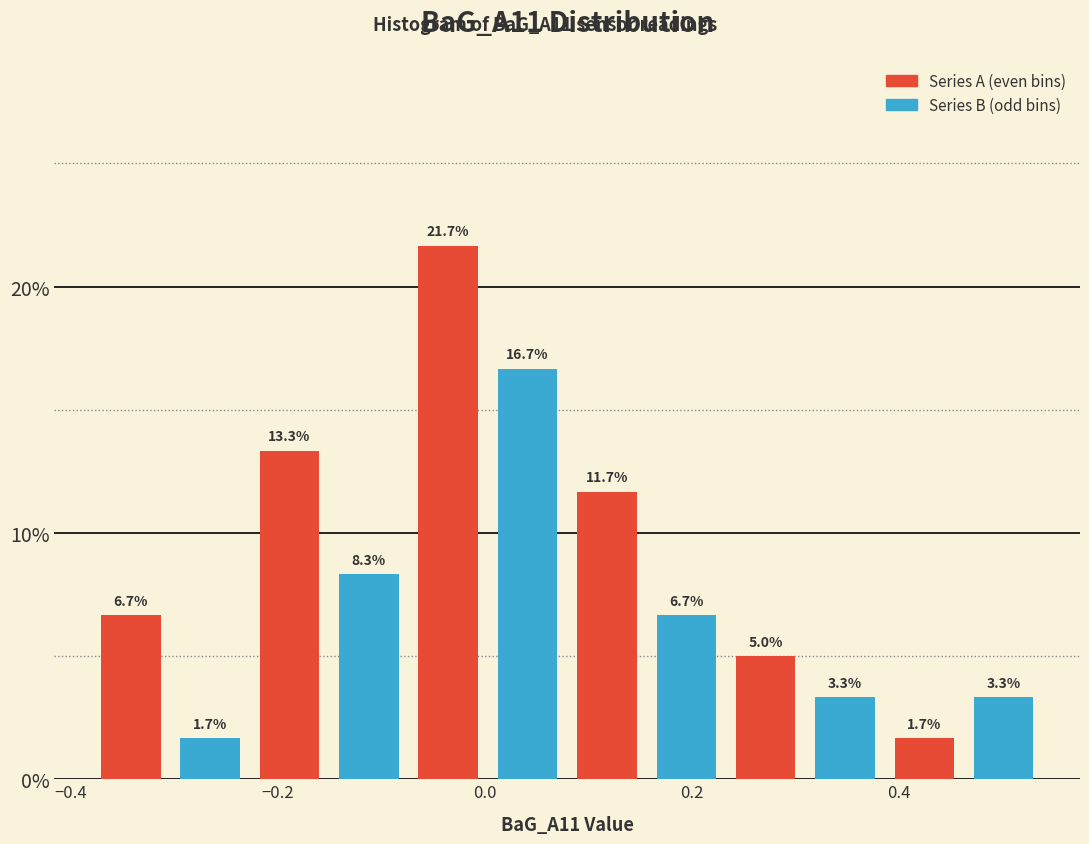

Read against the x-axis, roughly where is the centre of the tallest bar?

-0.04